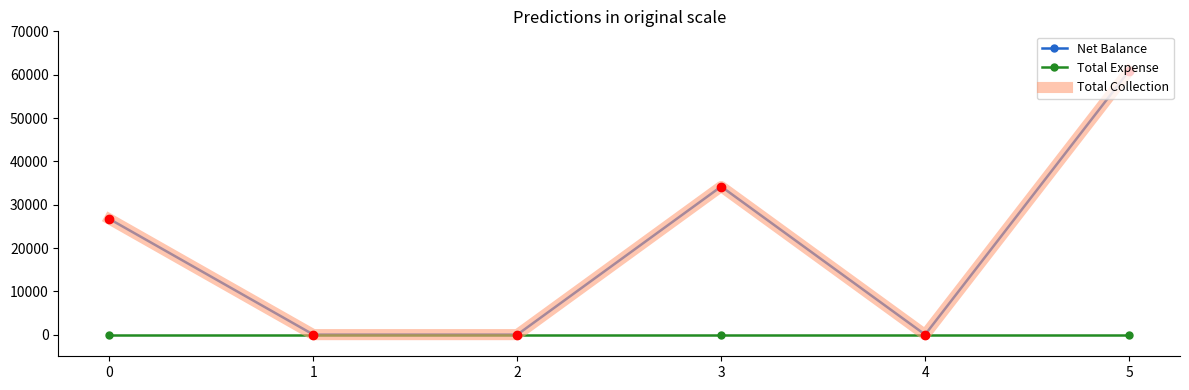

What is the difference between the maximum and second lowest values in the Net Balance series?

60900